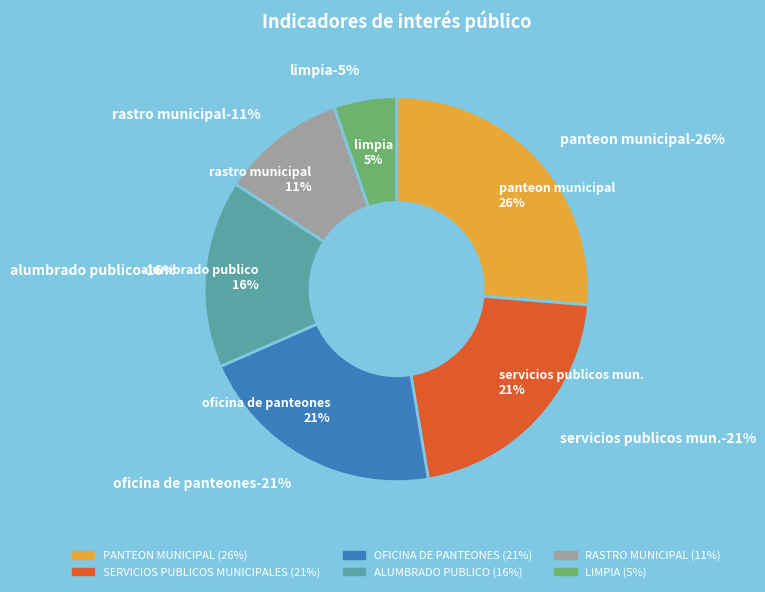

To the nearest percent, what is the difference between the largest and smallest slice percentages?

21%